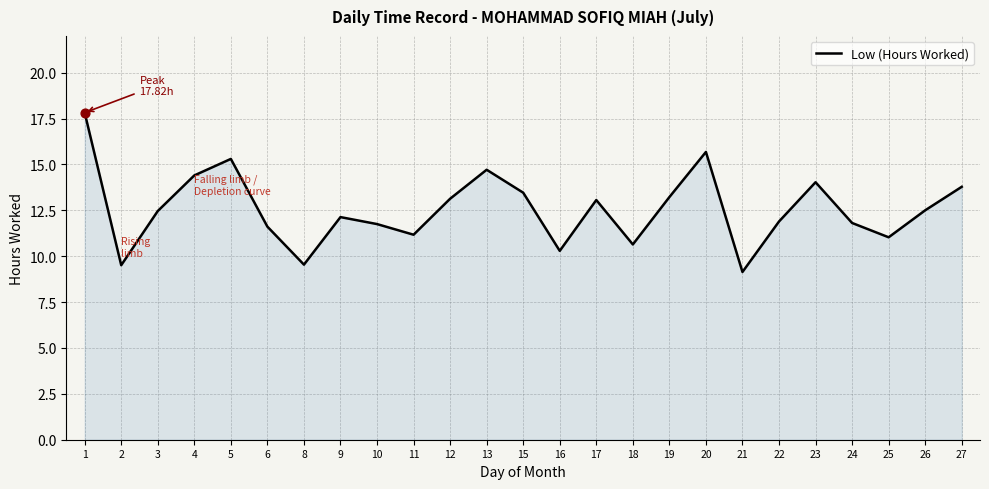

What is the change in value from 24 to 26?

+0.7